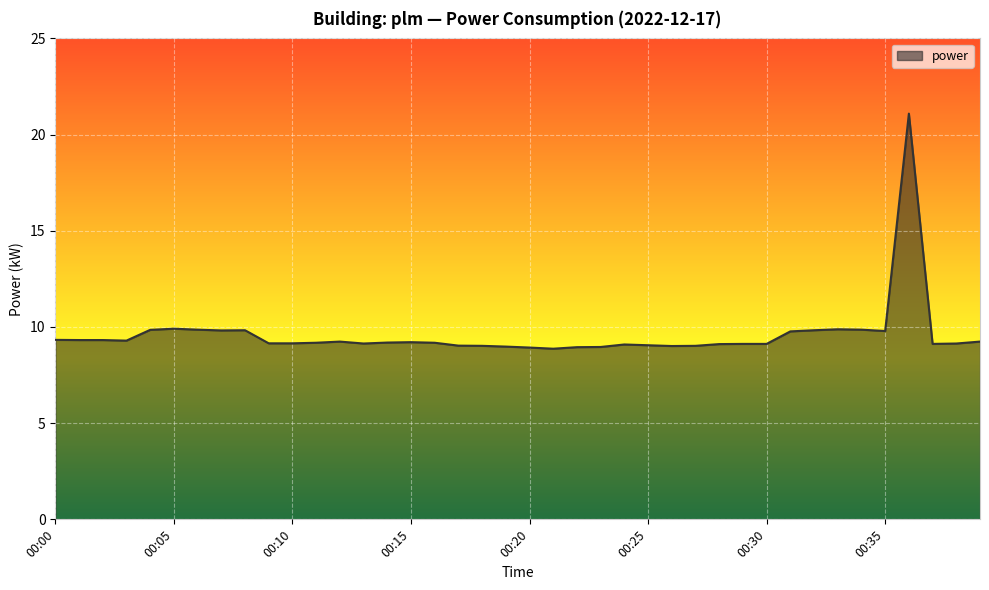

Rank the categories by value from highest to lowest.

00:36, 00:05, 00:33, 00:06, 00:34, 00:04, 00:08, 00:32, 00:07, 00:35, 00:31, 00:00, 00:01, 00:02, 00:03, 00:12, 00:39, 00:15, 00:14, 00:11, 00:16, 00:09, 00:10, 00:13, 00:38, 00:29, 00:30, 00:37, 00:28, 00:24, 00:25, 00:17, 00:18, 00:27, 00:26, 00:19, 00:23, 00:22, 00:20, 00:21